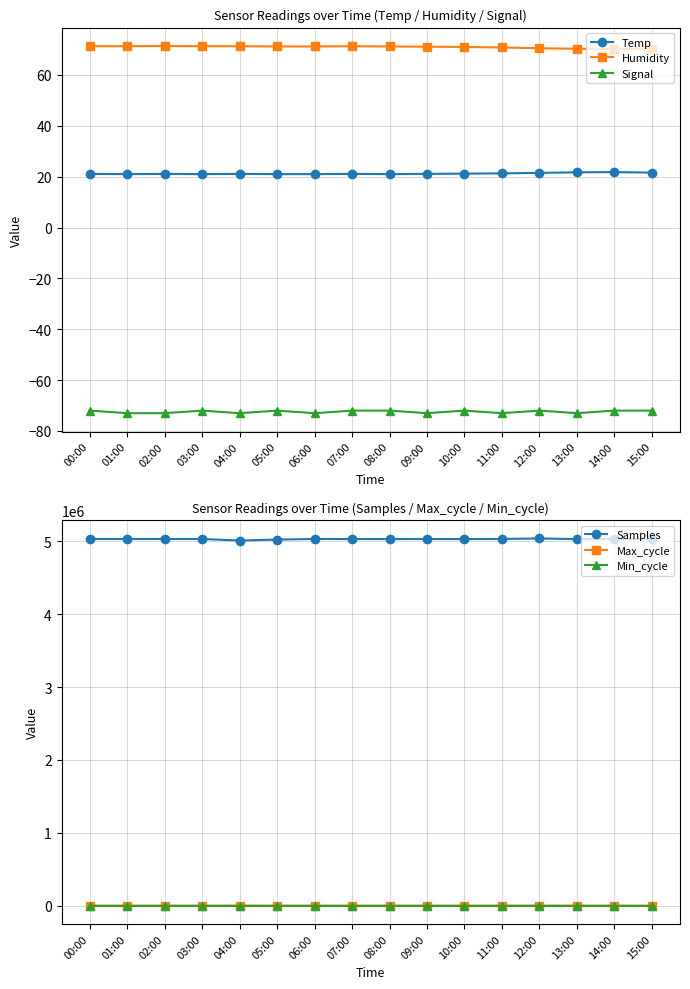

Which series has the largest total across all categories?

Samples